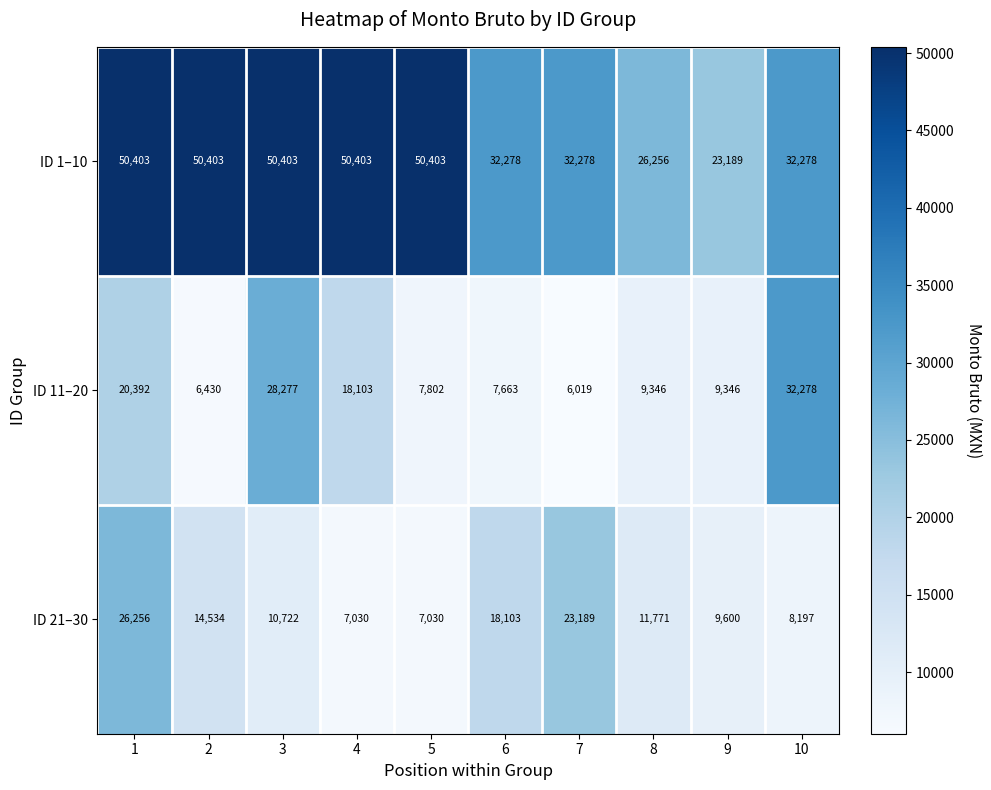

What is the lowest value of the ID 1–10 series?

23189